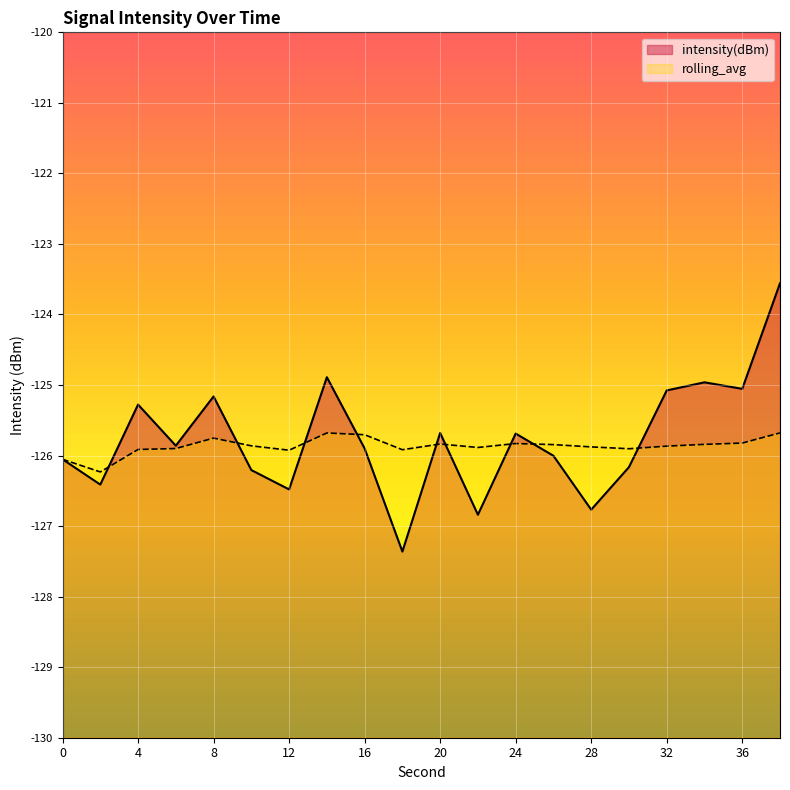

At 28, list the series in order from smallest to largest.

intensity(dBm), rolling_avg